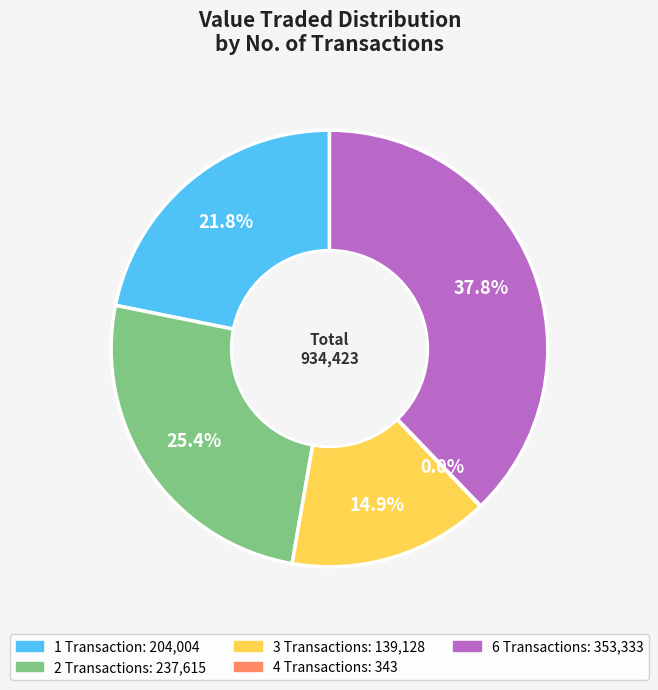

Is there a majority slice in this chart?

No